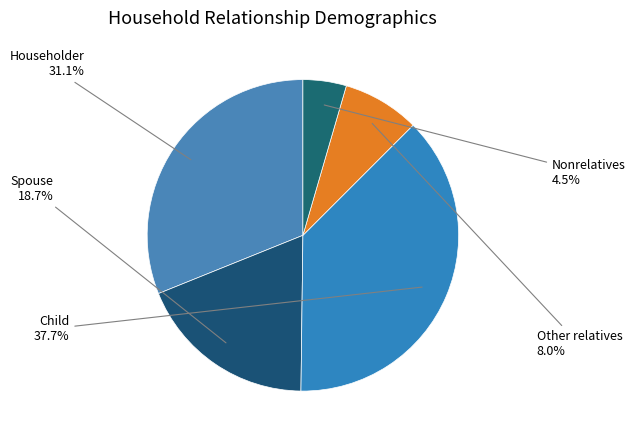

Combined, what portion of the pie is Child and Nonrelatives?

42.2%